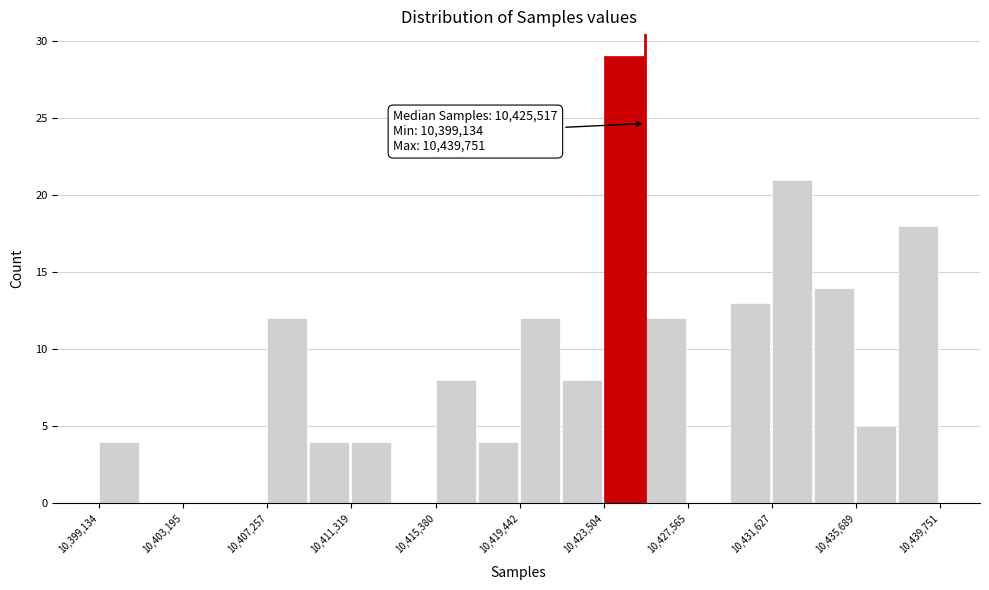

Which range on the x-axis has the tallest bar?

10423500 to 10425500